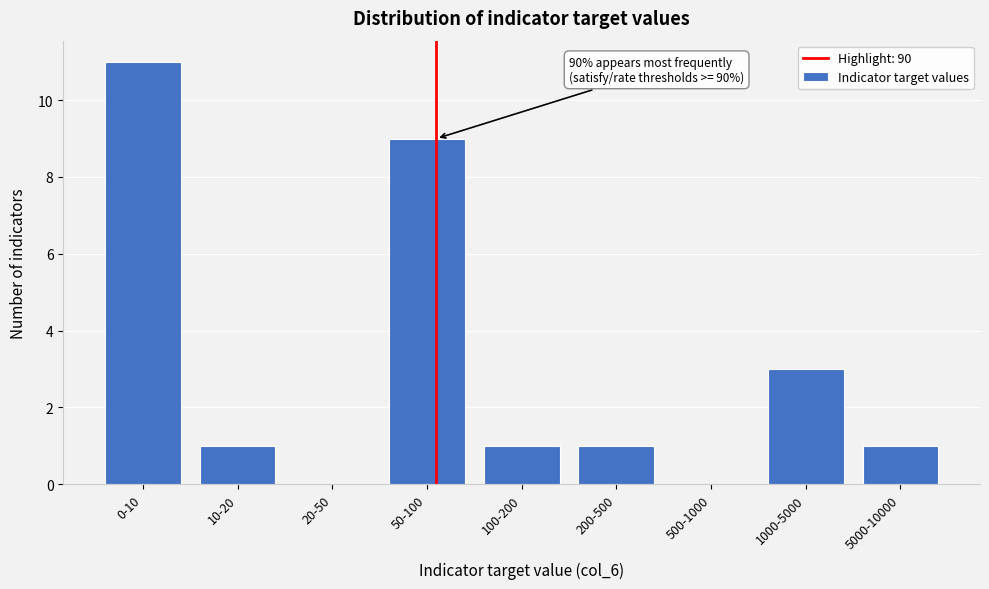

Reading left to right, what are all the values shown in this chart?

0-10=11	10-20=1	20-50=0	50-100=9	100-200=1	200-500=1	500-1000=0	1000-5000=3	5000-10000=1